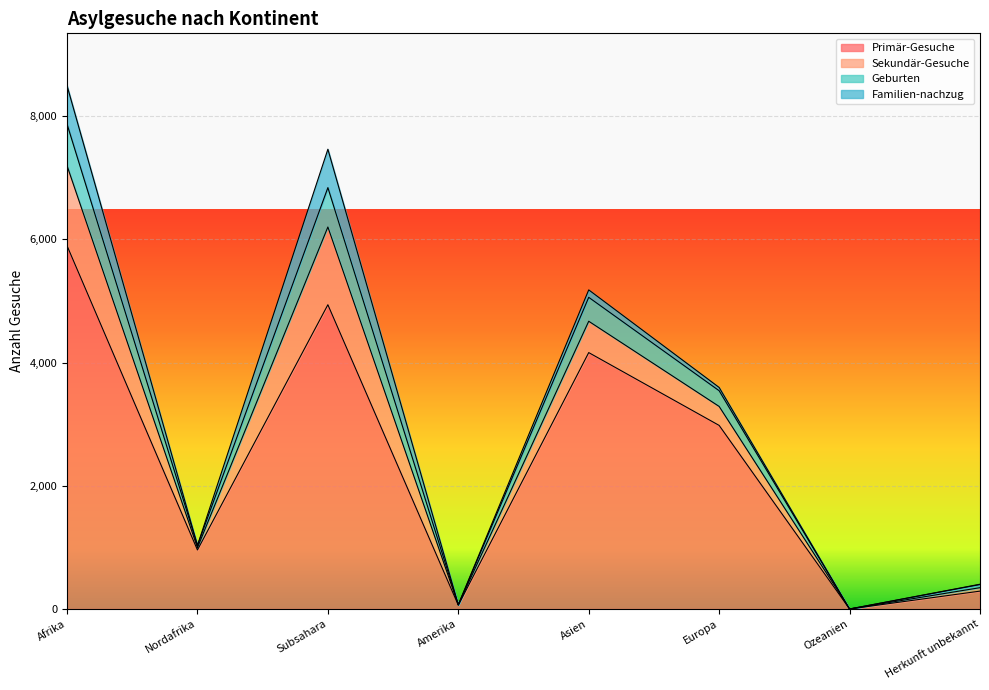

Which category has the highest value in the Primär-Gesuche series?

Afrika